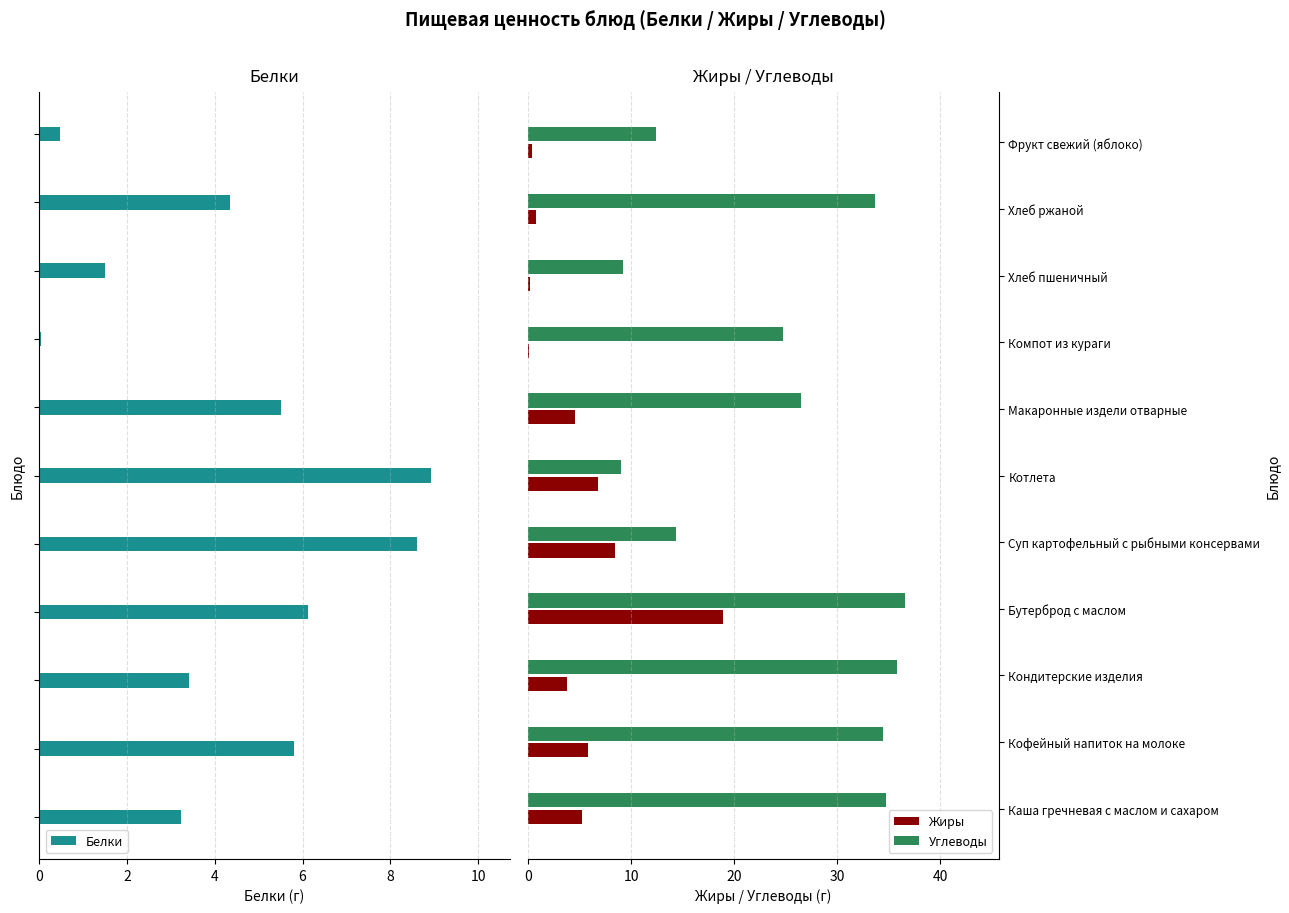

What is the difference between the highest and lowest values at 10?

17.9